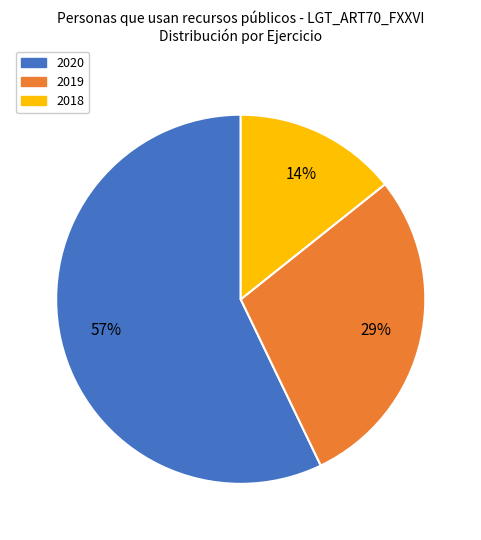

Rank the categories by value from highest to lowest.

2020, 2019, 2018